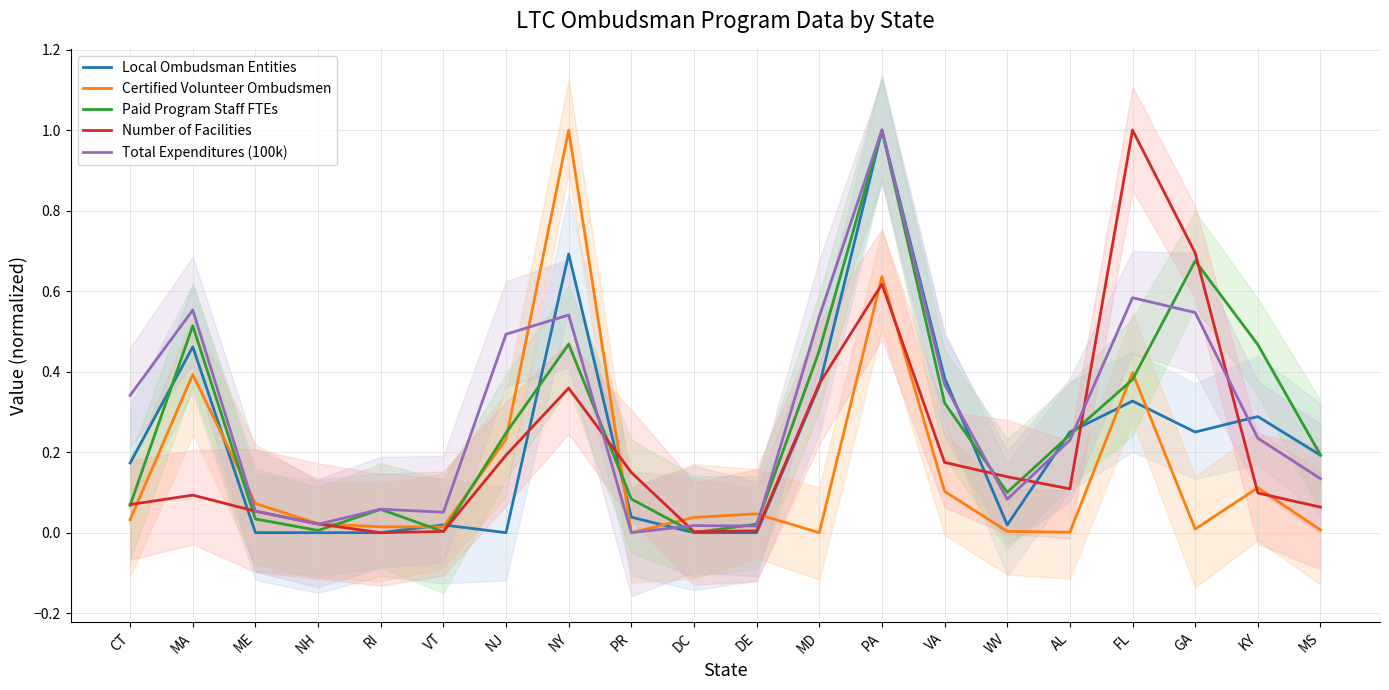

How many lines are shown in the chart?

5